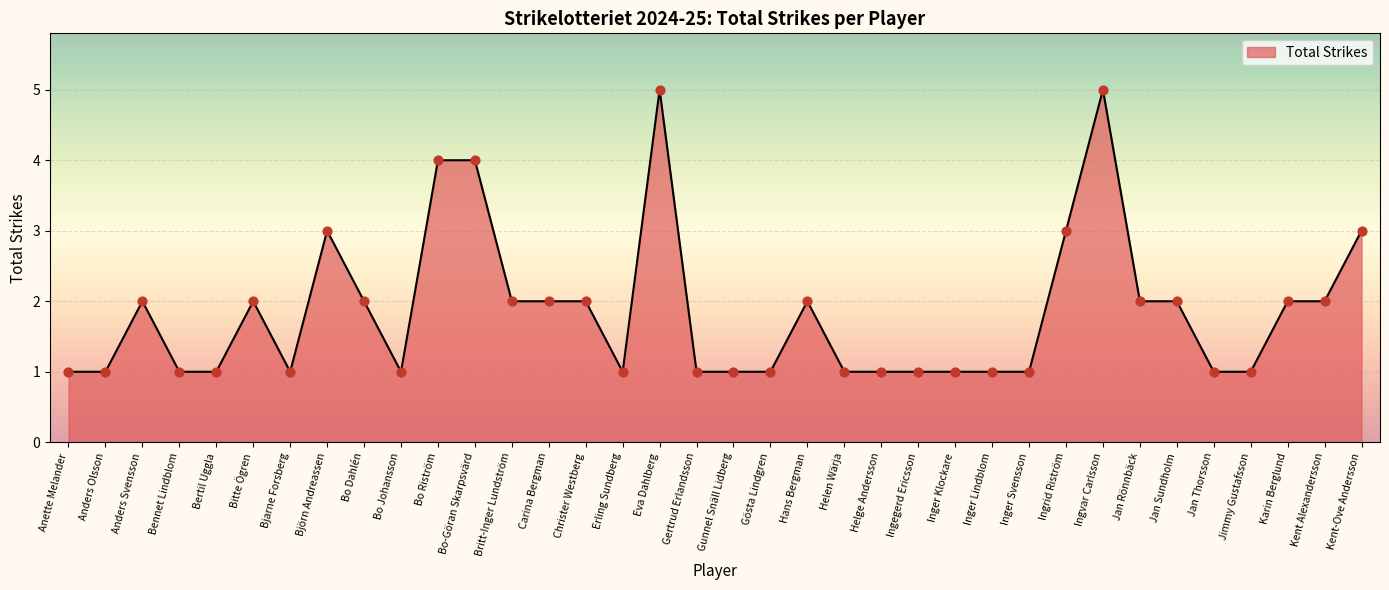

Between Christer Westberg and Björn Andreassen, which is larger?

Björn Andreassen